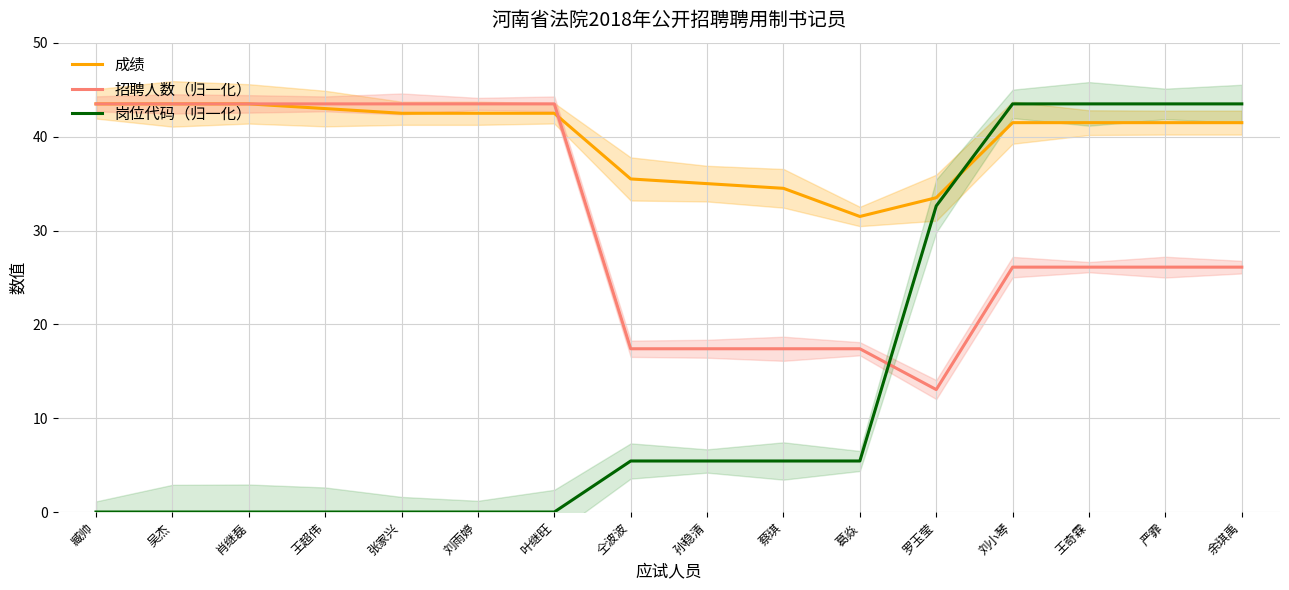

What is the difference between the maximum and second lowest values in the 招聘人数（归一化） series?

26.1